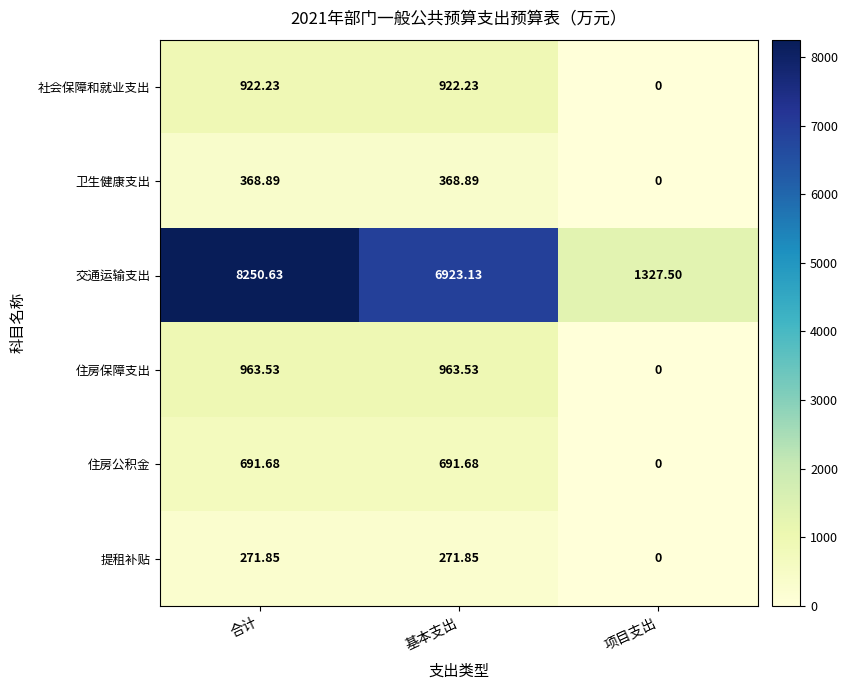

Which series has the largest total across all categories?

交通运输支出